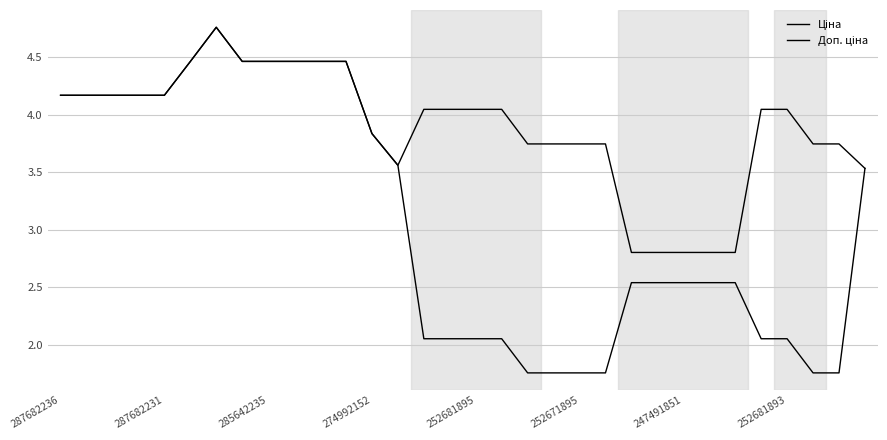

At which category does the chart reach its minimum across all series?

18